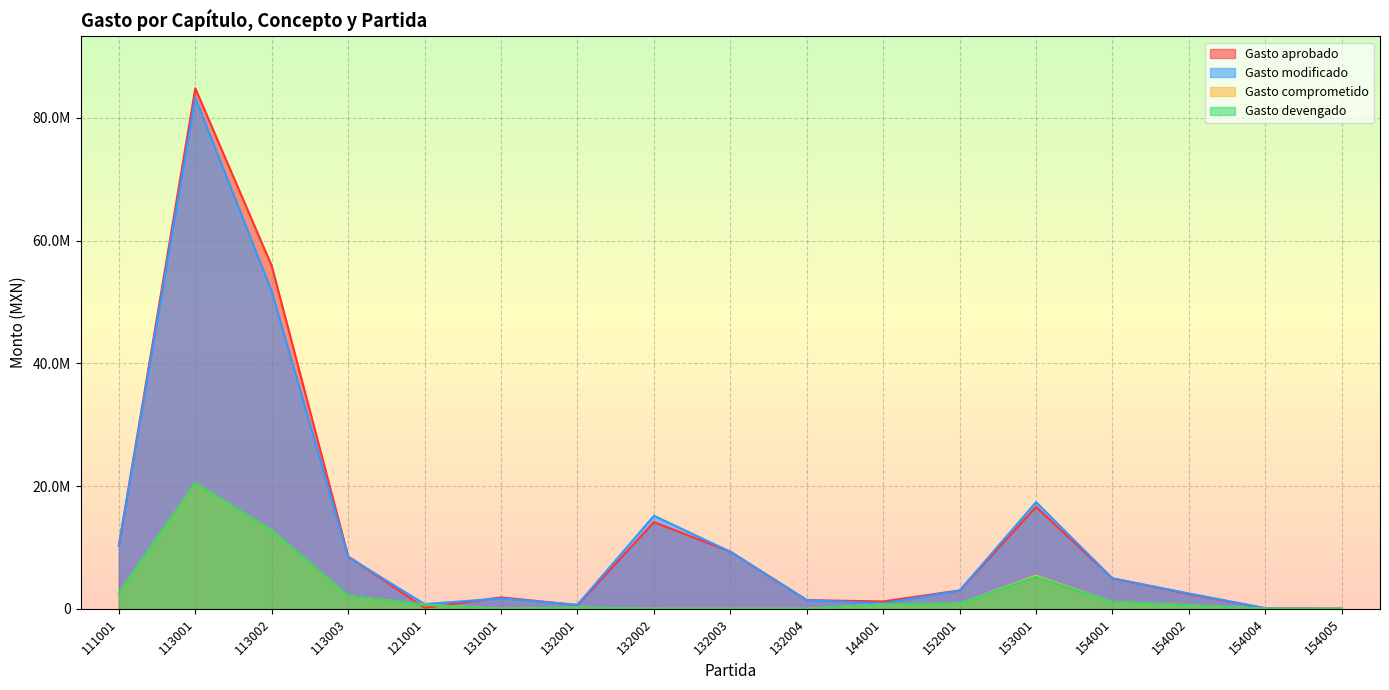

Does the chart display data point markers on the line(s)?

No